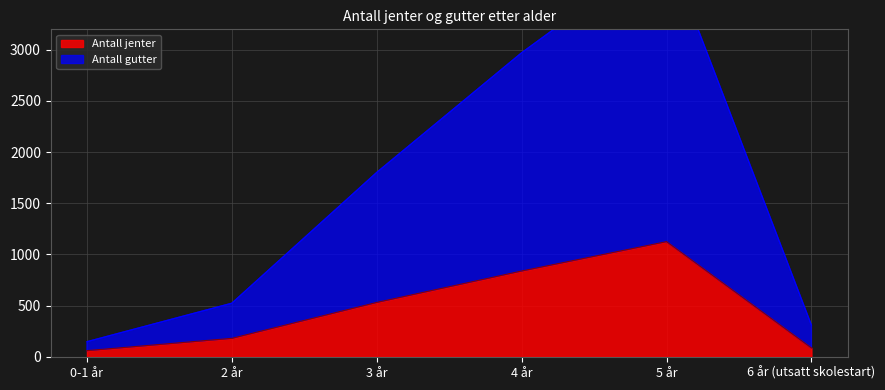

What is the label of the 5th point from the right?

2 år